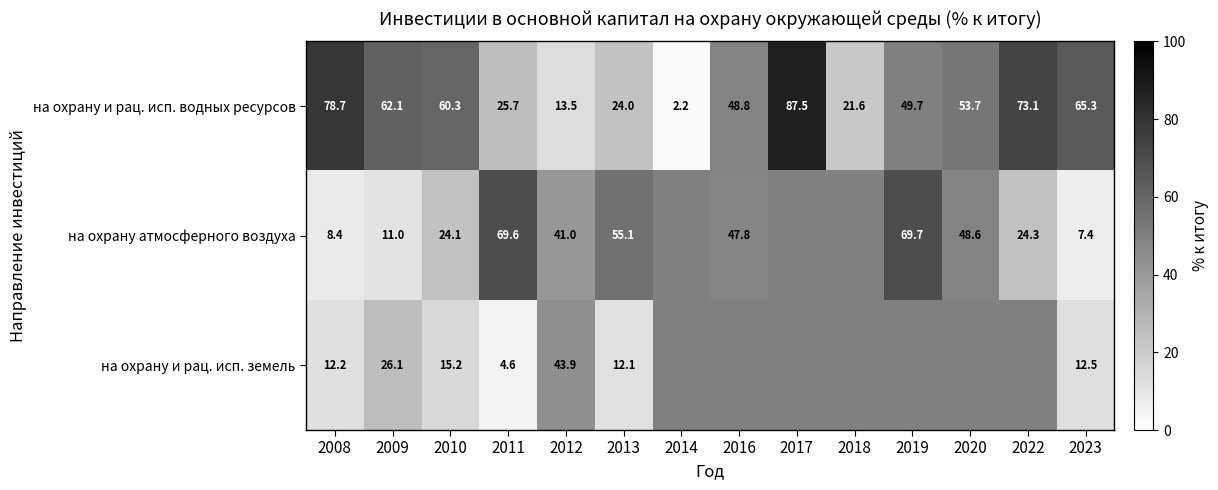

At which label does на охрану и рац. исп. водных ресурсов first exceed 53?

2008